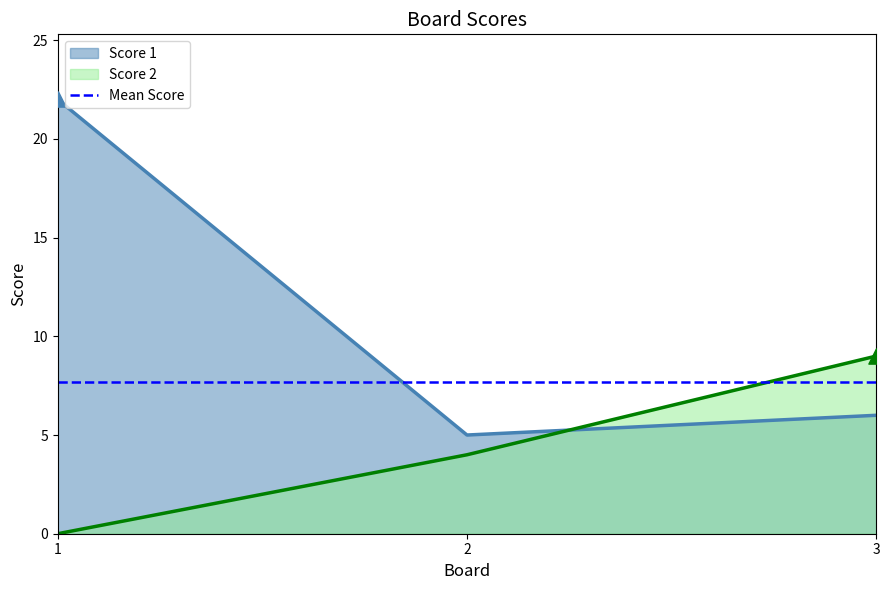

Which series reaches the minimum Y coordinate?

Score 2